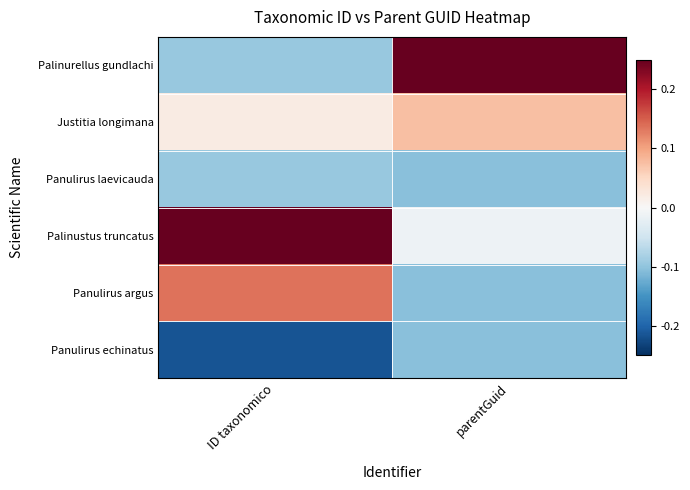

How many data points does each series have?

2